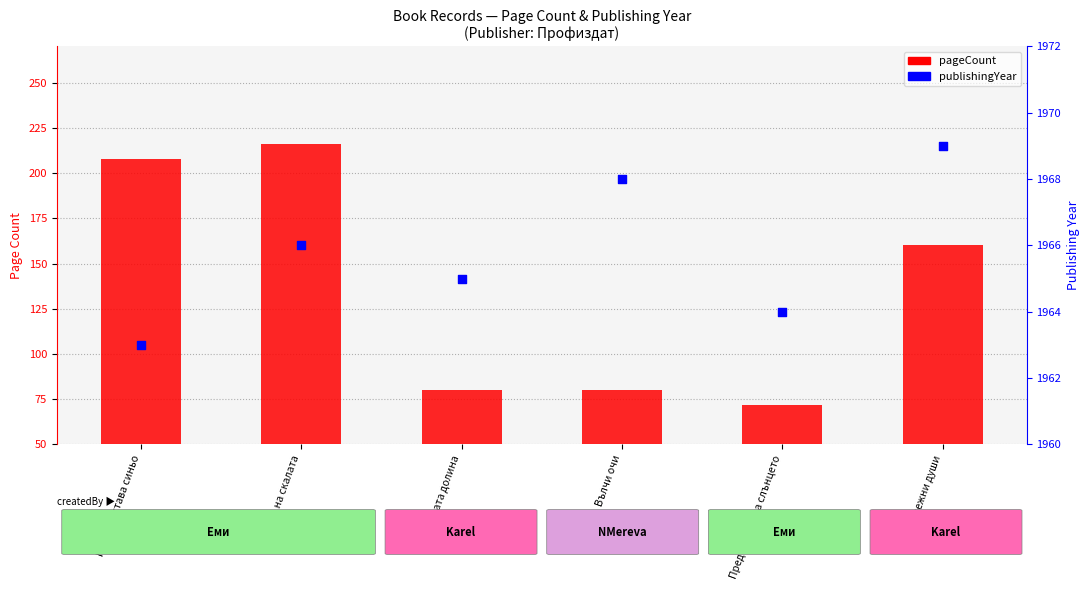

What is the total value across all series at Вълчи очи?

2048